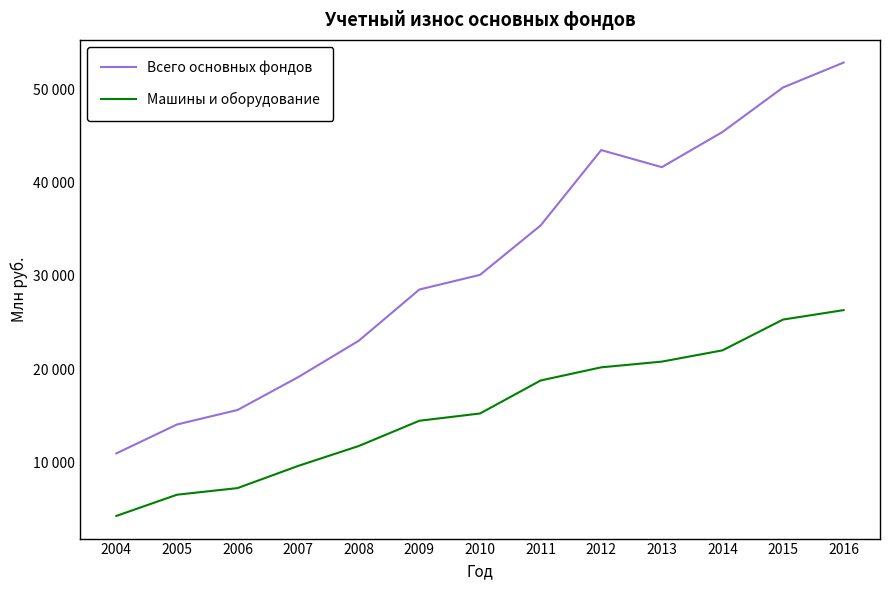

What is the sum of the Машины и оборудование values at 2016 and 2007?

35935